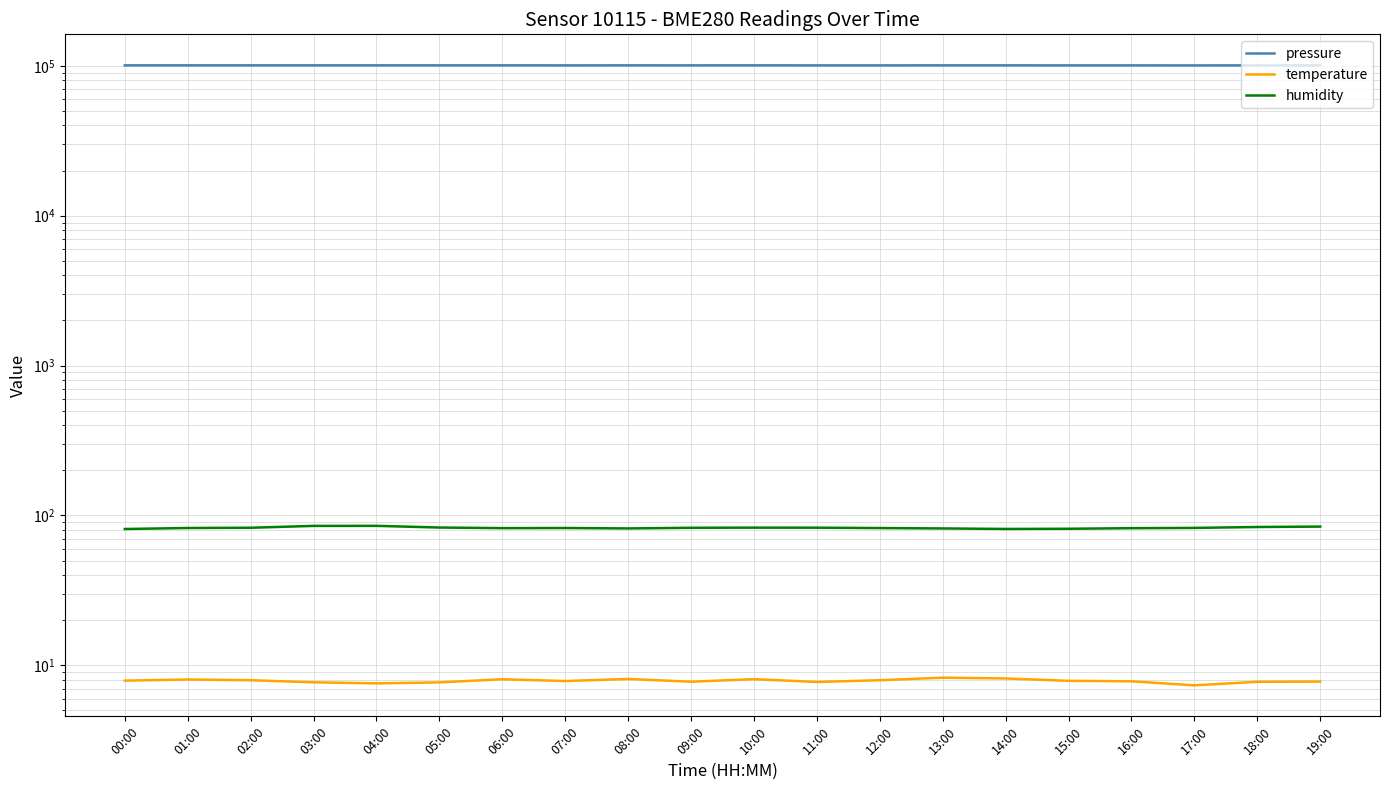

What is the difference between the highest and lowest values at 19:00?

100636.6